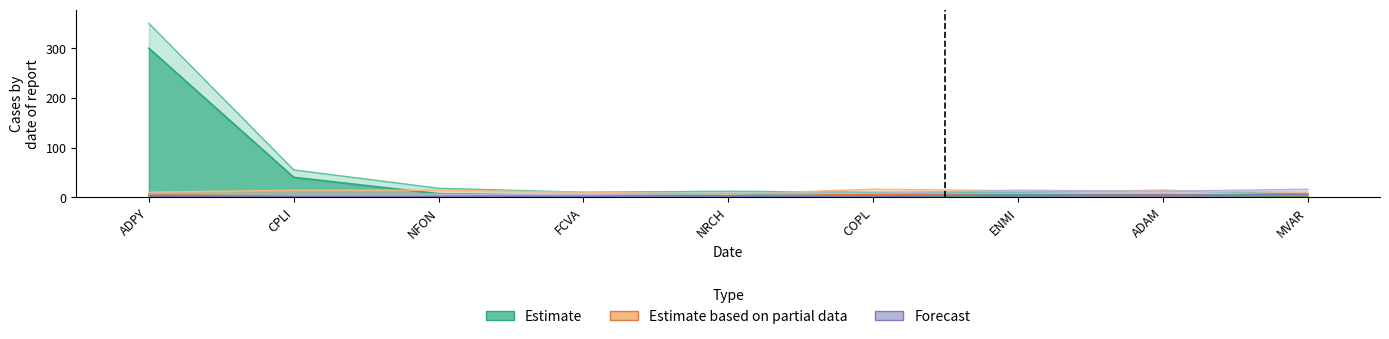

The Forecast series shows 2 at NRCH. True or false?

True